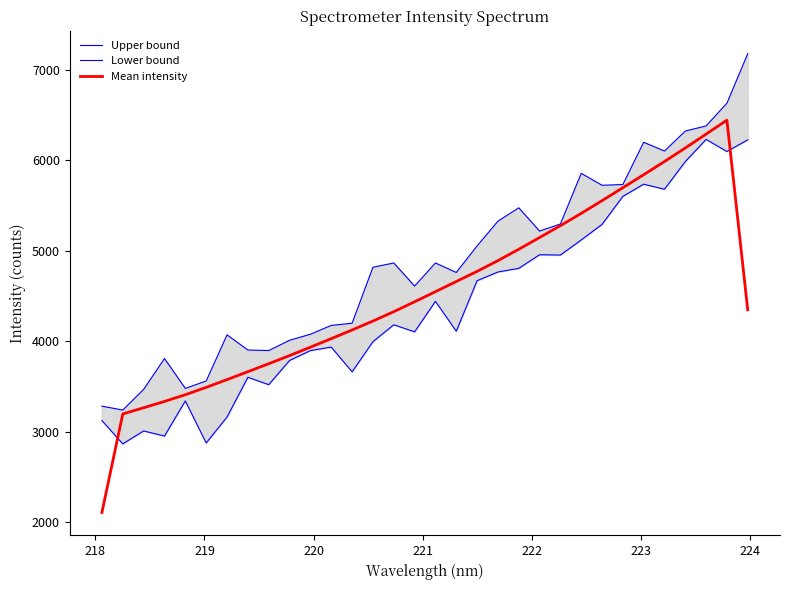

What is the lowest value of the Mean intensity series?

2107.5